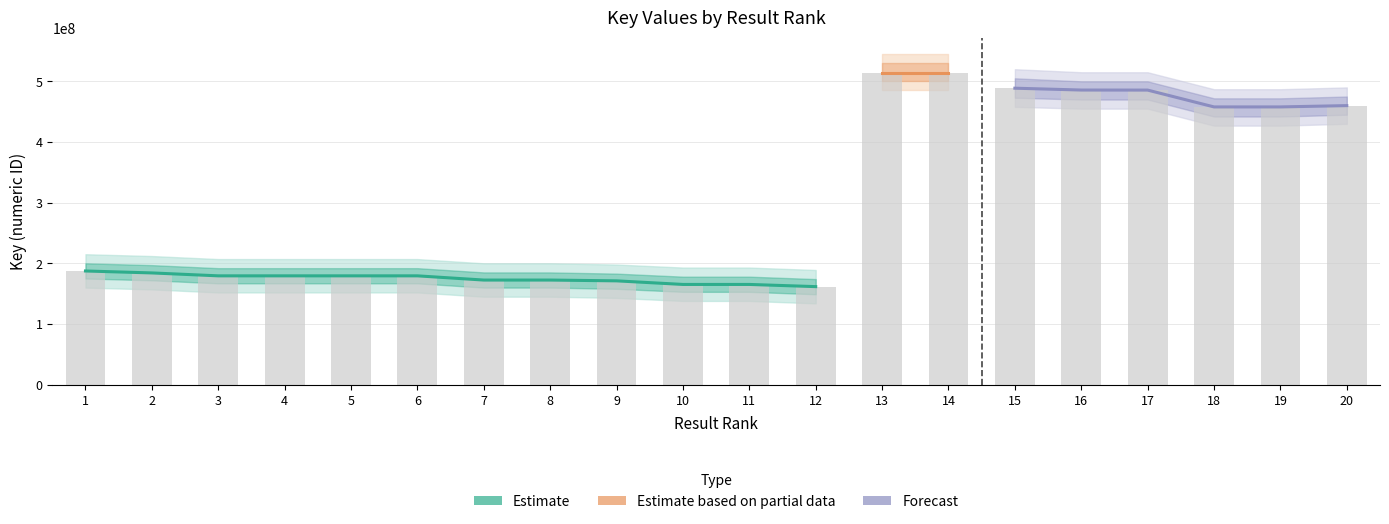

What is the ratio of the value at 17 to the value at 9?

2.8